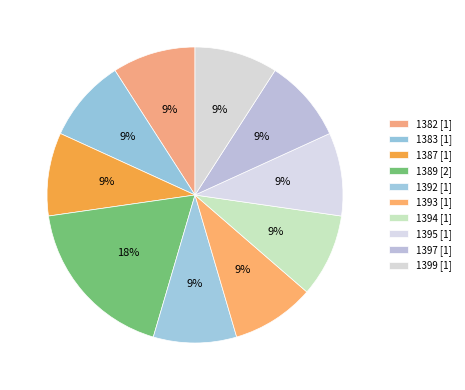

What is the ratio of the value at 1382 to the value at 1389?

0.5